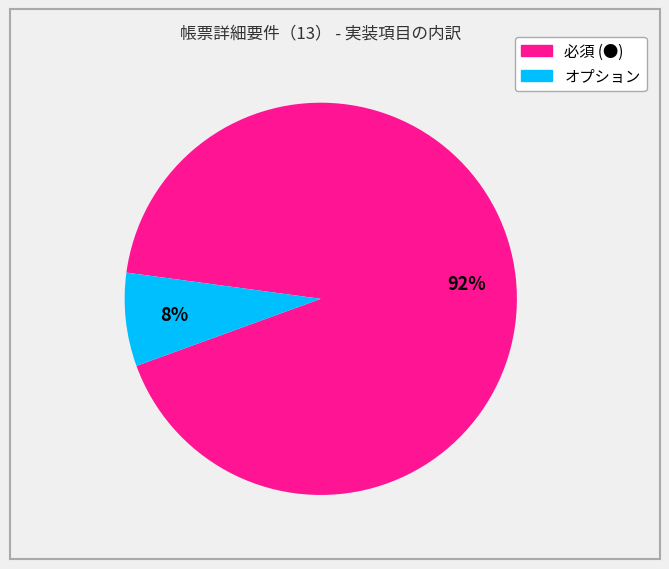

Between オプション and 必須 (●), which is larger?

必須 (●)